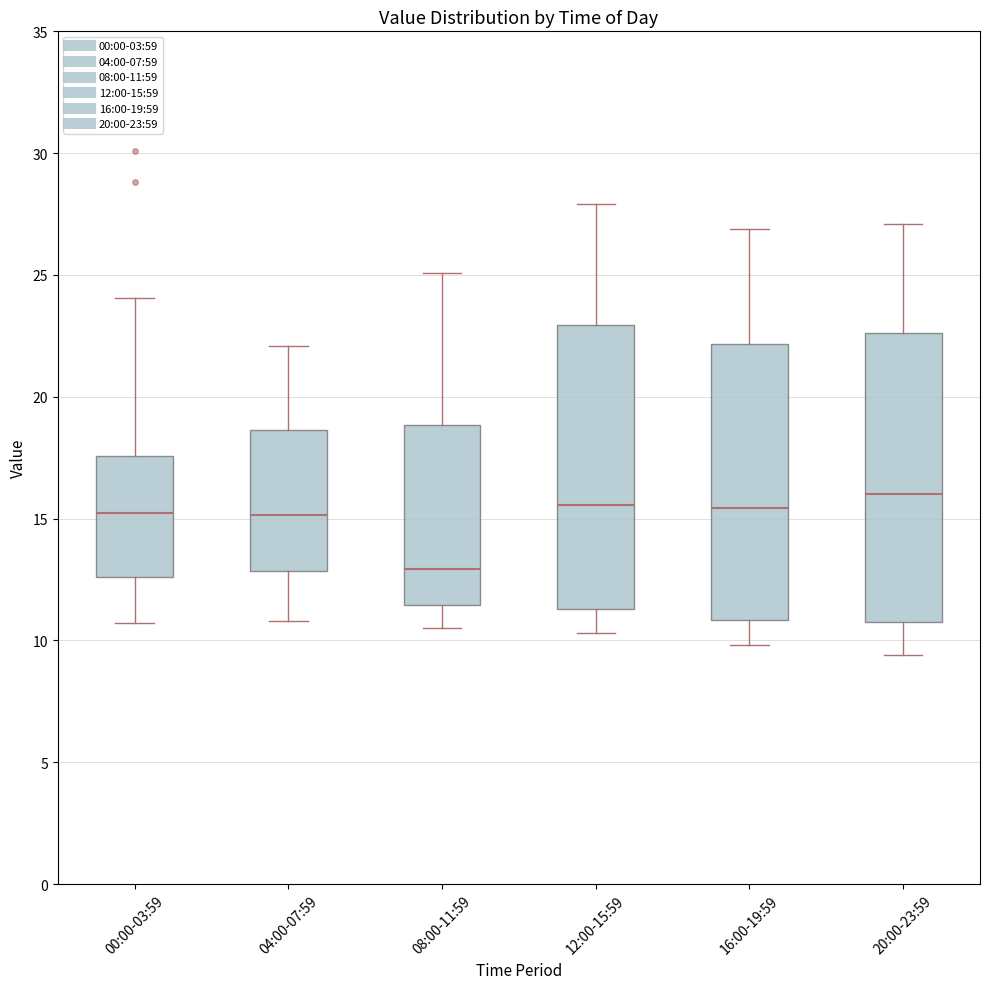

Reading left to right, transcribe this box plot: for each box, give where its median line is, the range the box spans, and where its two whiskers end, as read against the y-axis. The values are not printed on the chart, so give them approximately, as read against the axis.

00:00-03:59: median 15.0, box 12.5 to 17.5, whiskers 10.5 to 24.0
04:00-07:59: median 15.0, box 13.0 to 18.5, whiskers 11.0 to 22.0
08:00-11:59: median 13.0, box 11.5 to 19.0, whiskers 10.5 to 25.0
12:00-15:59: median 15.5, box 11.5 to 23.0, whiskers 10.5 to 28.0
16:00-19:59: median 15.5, box 11.0 to 22.0, whiskers 10.0 to 27.0
20:00-23:59: median 16.0, box 11.0 to 22.5, whiskers 9.5 to 27.0